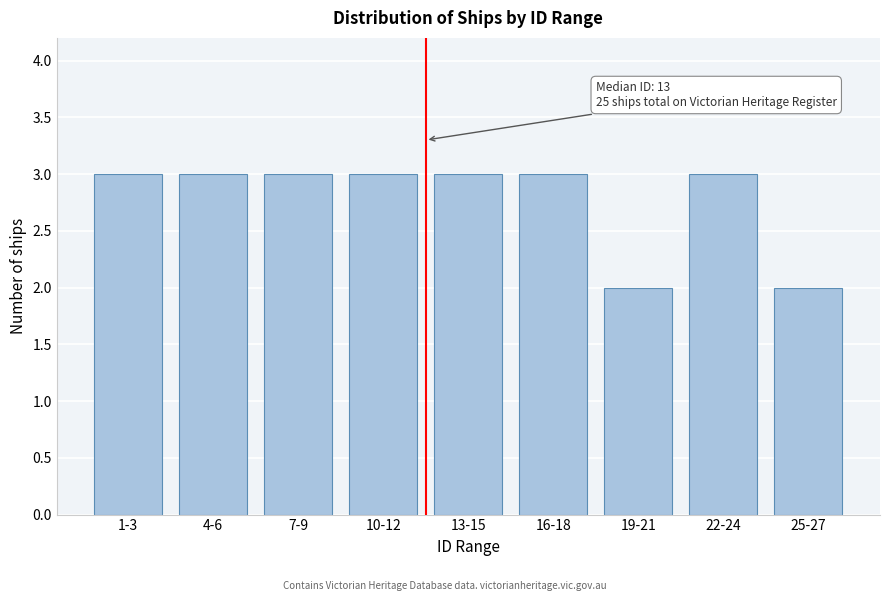

Reading left to right, list all the values displayed in this chart.

1-3=3	4-6=3	7-9=3	10-12=3	13-15=3	16-18=3	19-21=2	22-24=3	25-27=2